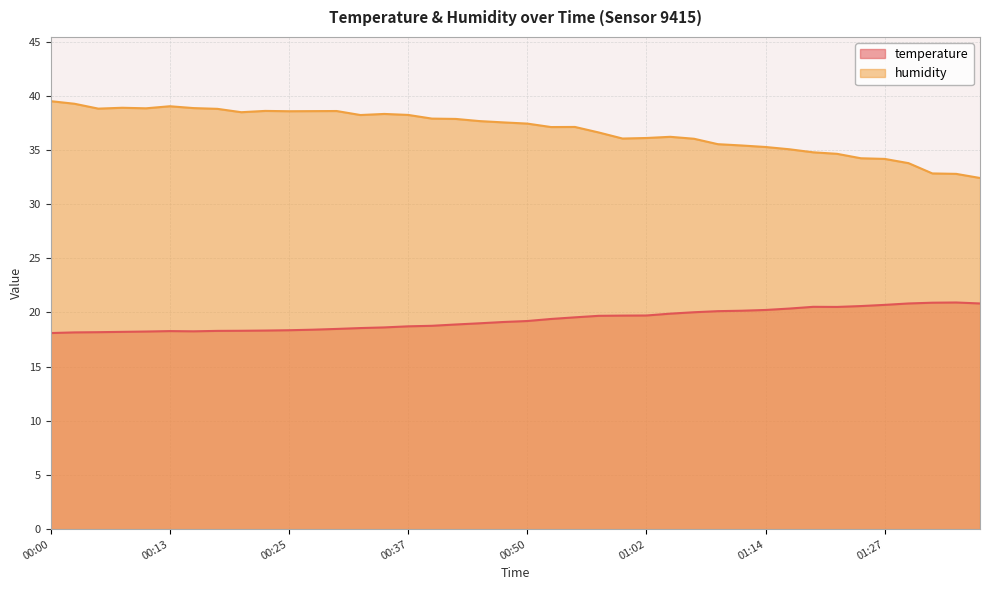

What position from the right is 00:47?

21